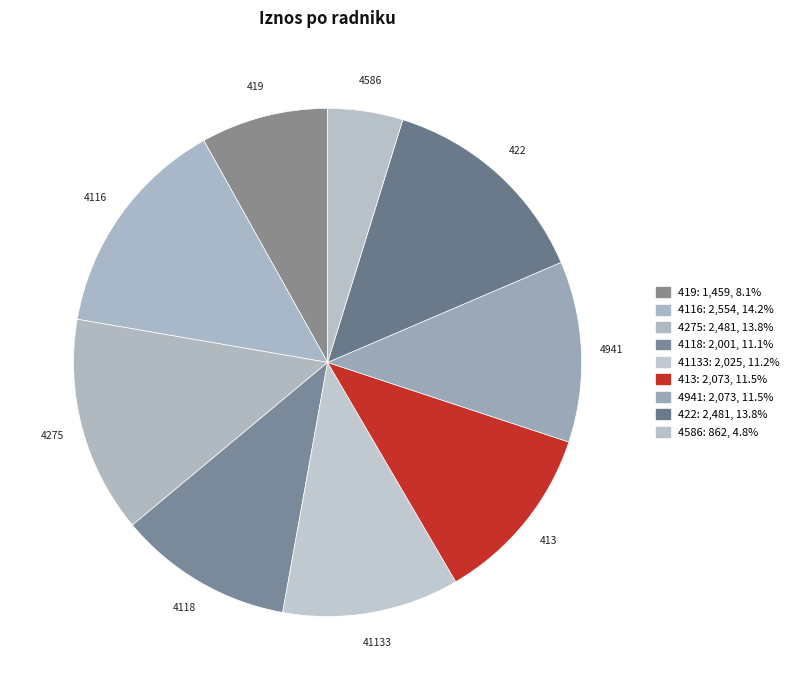

What is the smallest slice in the pie chart?

4586